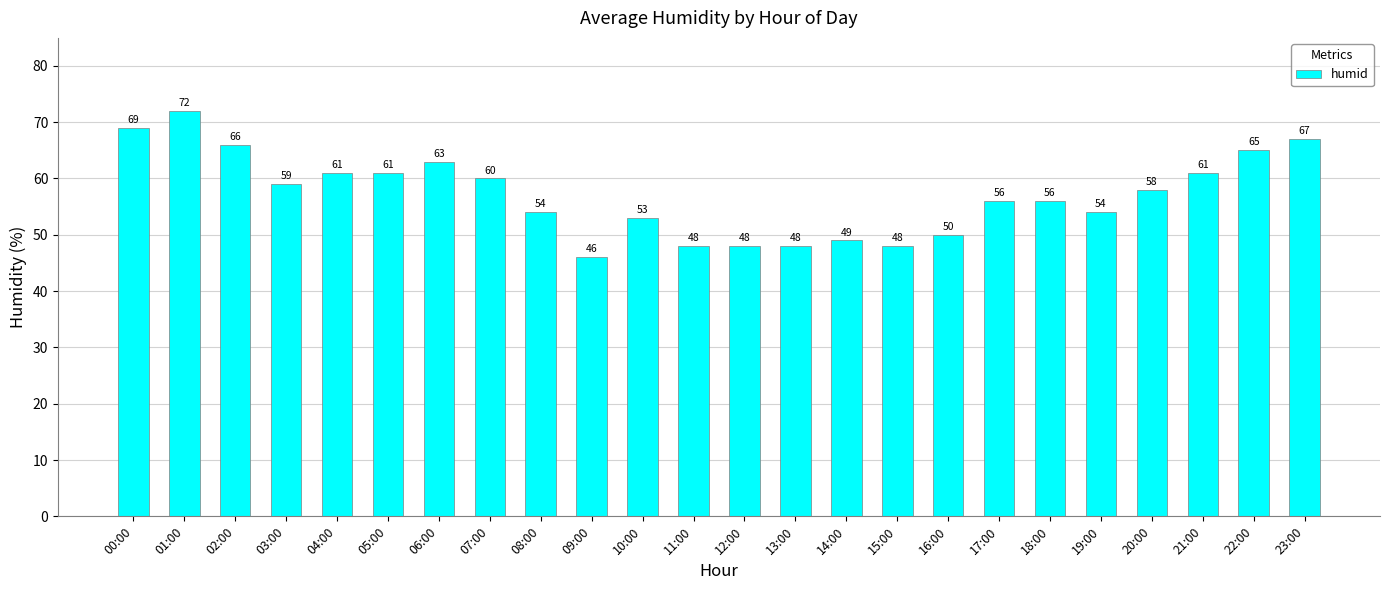

What is the sum of the values at 19:00 and 06:00?

117